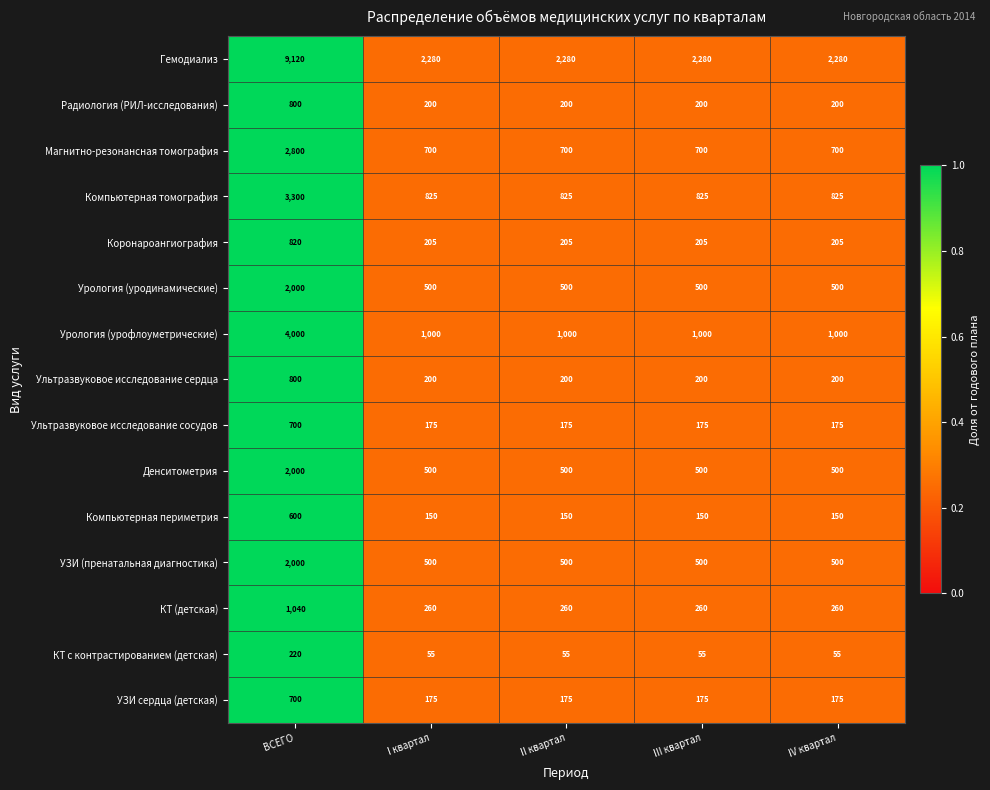

How many categories are shown in the chart?

5